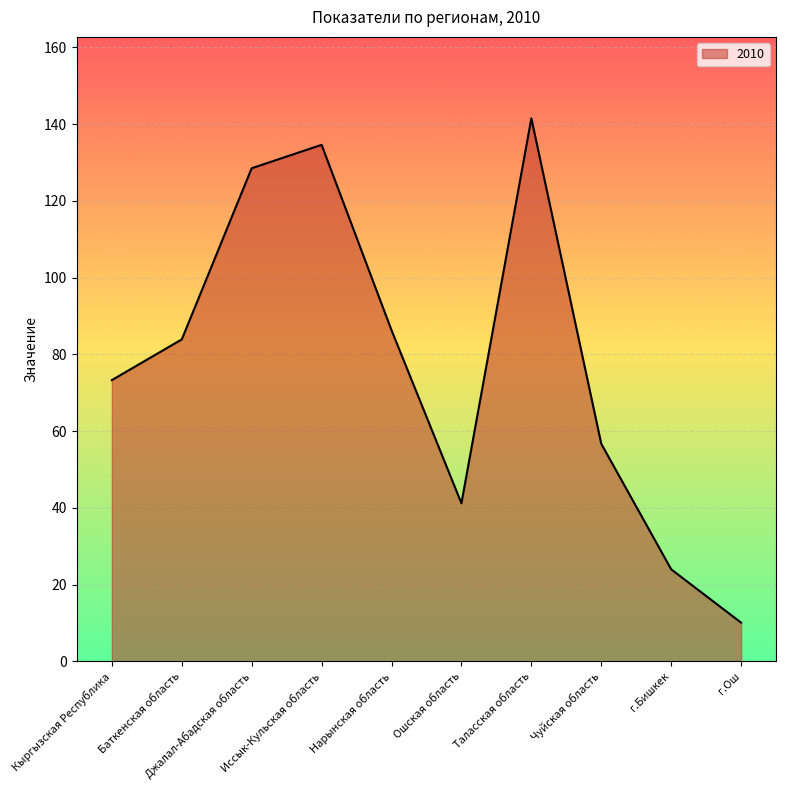

Reading left to right, list all the values displayed in this chart.

73.3	83.9	128.5	134.6	86.3	41.2	141.5	56.7	24.0	10.1